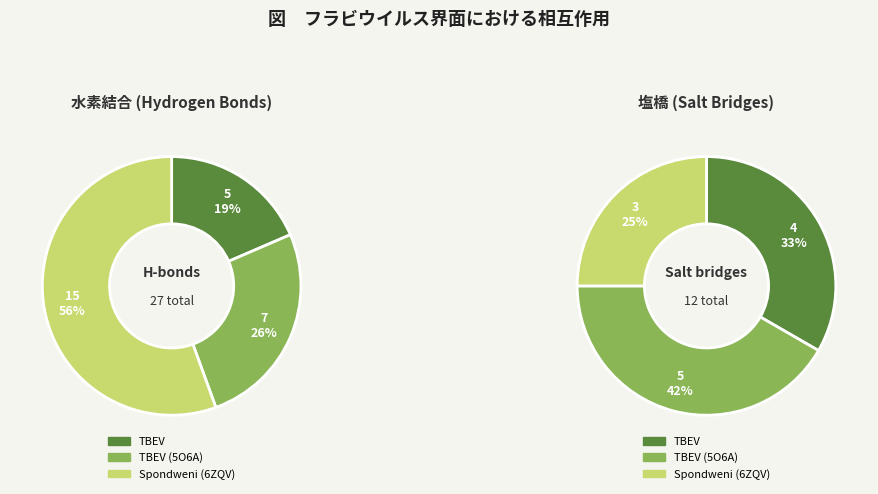

Is there a majority slice in this chart?

Yes